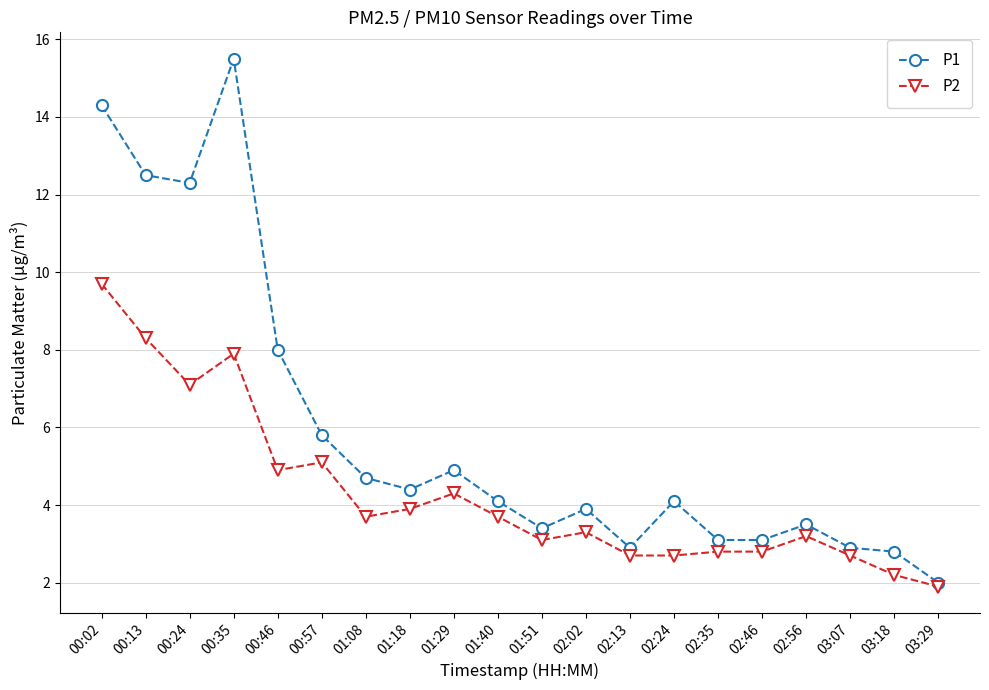

How many lines are shown in the chart?

2